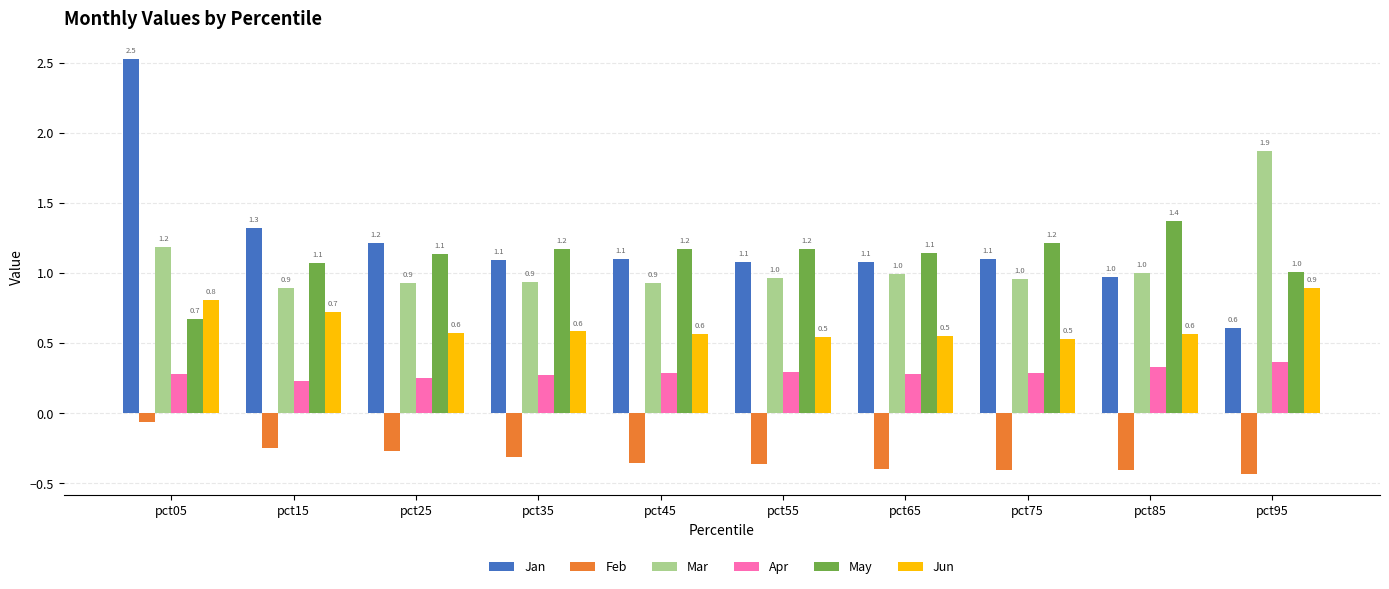

At how many categories does at least one series exceed 2?

1